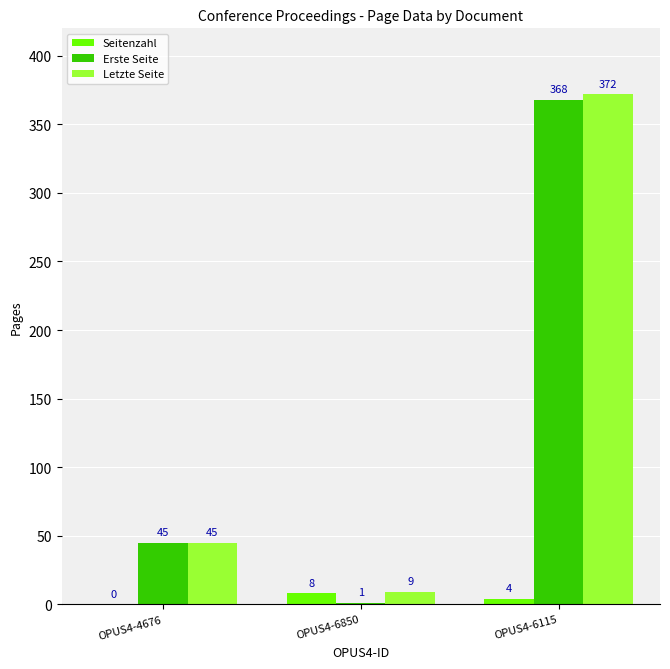

The value of Letzte Seite at OPUS4-6115 is 608. True or false?

False